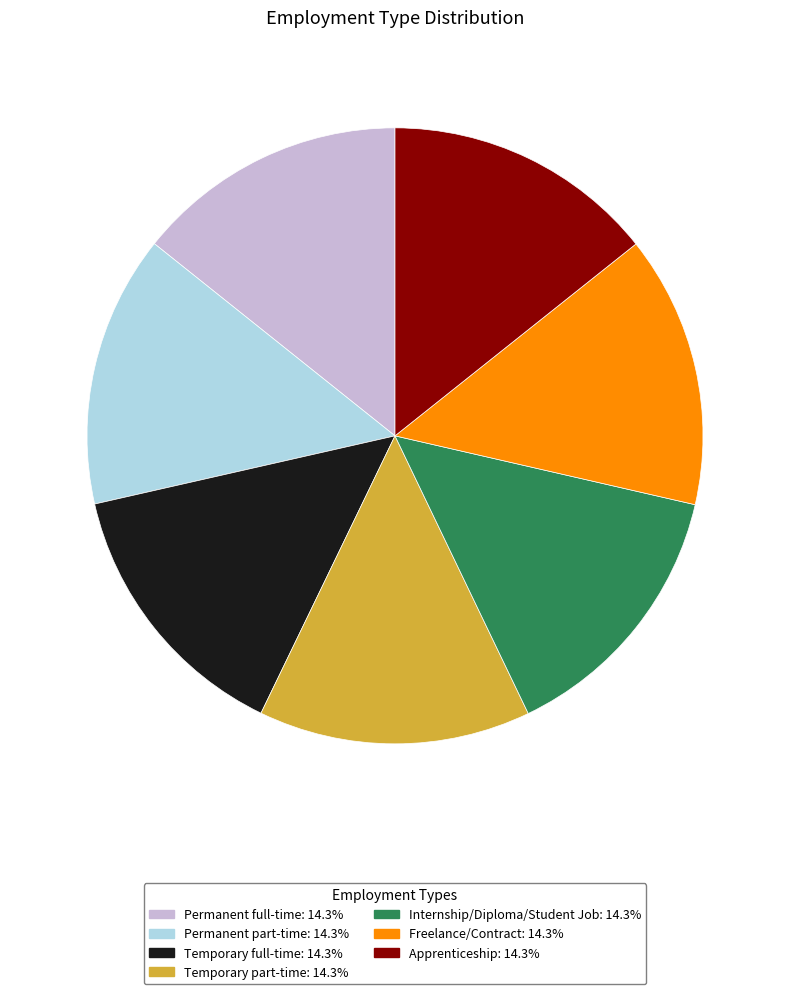

Is the sum of Internship/Diploma/Student Job and Temporary part-time greater than half?

No